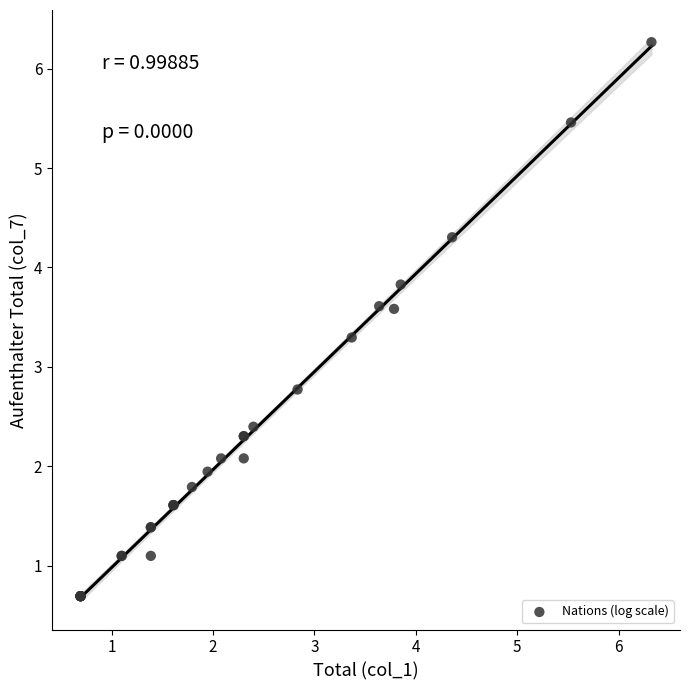

What Y value in the scatter plot is closest to 3?

2.8